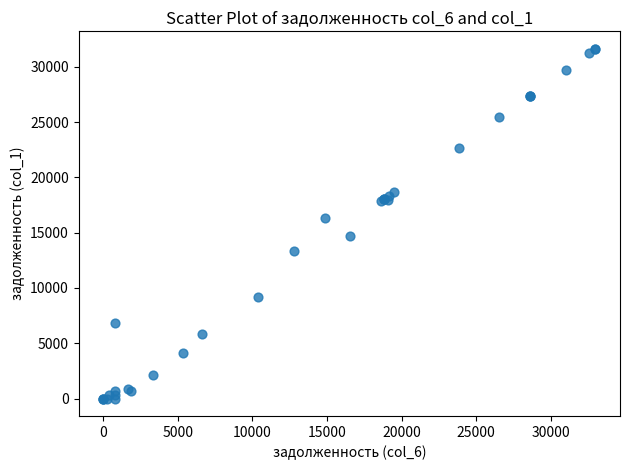

What Y value in the scatter plot is closest to 15807?

16314.2